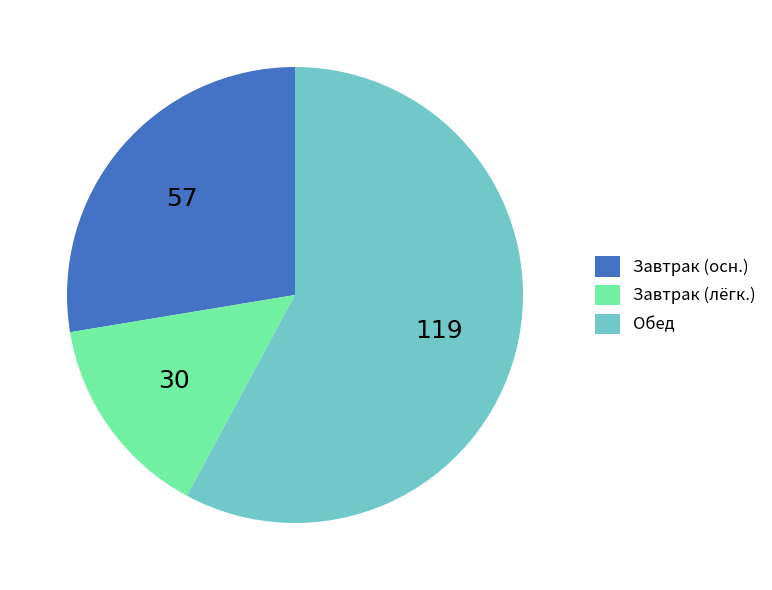

Between Завтрак (осн.) and Обед, which is larger?

Обед